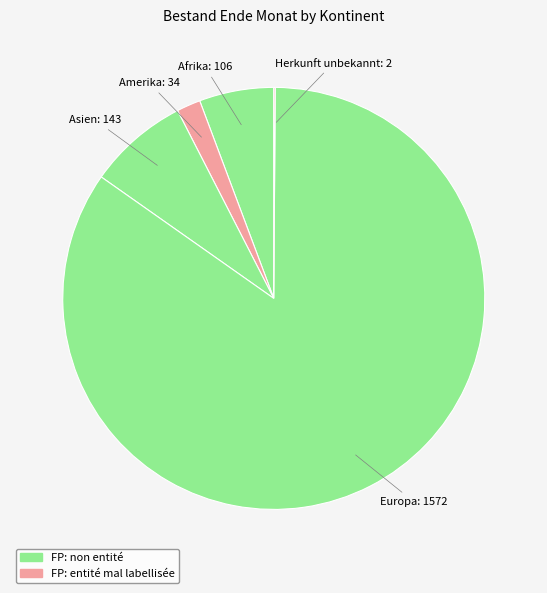

How many segments does this pie chart have?

5